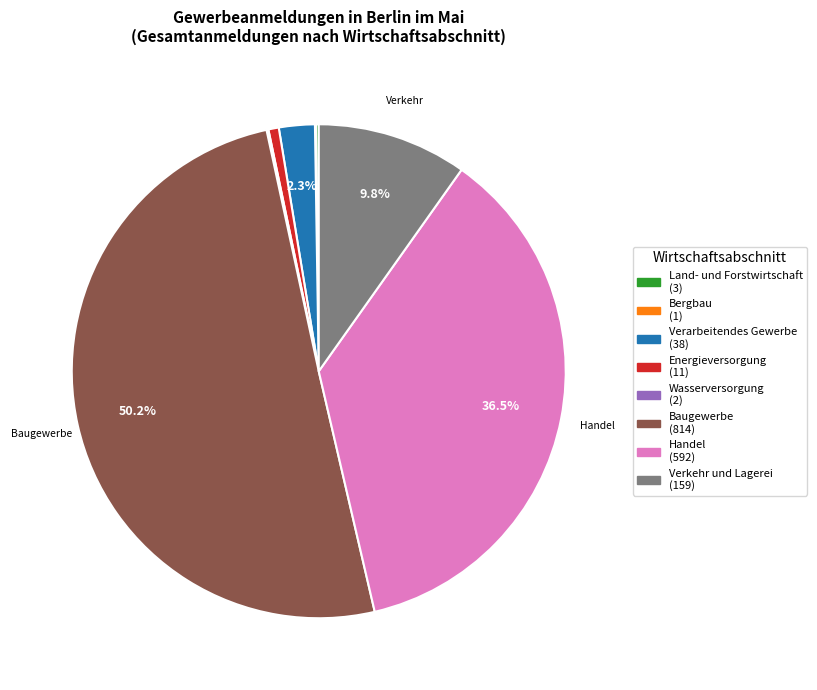

Combined, do Energieversorgung and Baugewerbe account for over 50%?

Yes